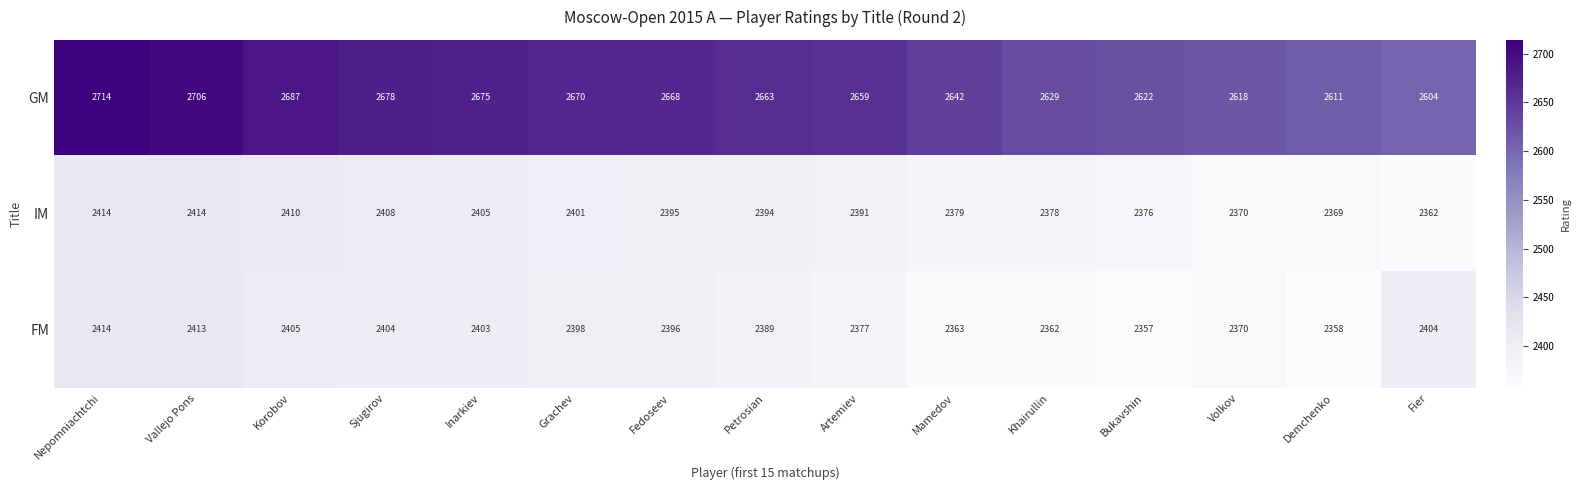

What is the spread (max minus min) of values at Vallejo Pons?

293